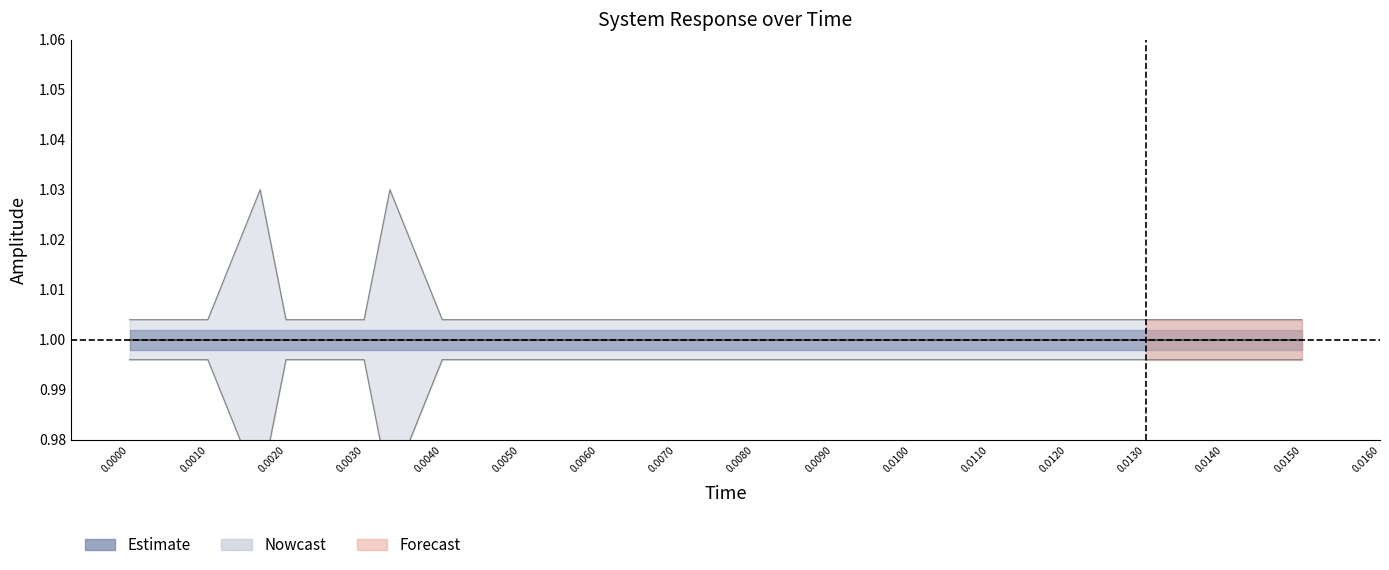

Reading left to right, list all the values displayed in this chart.

time: 0=0.0	1=0.0	2=0.0	3=0.0	4=0.0	5=0.0	6=0.0	7=0.0	8=0.0	9=0.0	10=0.0	11=0.0	12=0.0	13=0.0	14=0.0	15=0.0	16=0.0	17=0.0	18=0.0	19=0.0
actual: 0=1.0	1=1.0	2=1.0	3=1.0	4=1.0	5=1.0	6=1.0	7=1.0	8=1.0	9=1.0	10=1.0	11=1.0	12=1.0	13=1.0	14=1.0	15=1.0	16=1.0	17=1.0	18=1.0	19=1.0
high: 0=1.0	1=1.0	2=1.0	3=1.0	4=1.0	5=1.0	6=1.0	7=1.0	8=1.0	9=1.0	10=1.0	11=1.0	12=1.0	13=1.0	14=1.0	15=1.0	16=1.0	17=1.0	18=1.0	19=1.0
low: 0=1.0	1=1.0	2=1.0	3=1.0	4=1.0	5=1.0	6=1.0	7=1.0	8=1.0	9=1.0	10=1.0	11=1.0	12=1.0	13=1.0	14=1.0	15=1.0	16=1.0	17=1.0	18=1.0	19=1.0
reference: 0=1.0	1=1.0	2=1.0	3=1.0	4=1.0	5=1.0	6=1.0	7=1.0	8=1.0	9=1.0	10=1.0	11=1.0	12=1.0	13=1.0	14=1.0	15=1.0	16=1.0	17=1.0	18=1.0	19=1.0